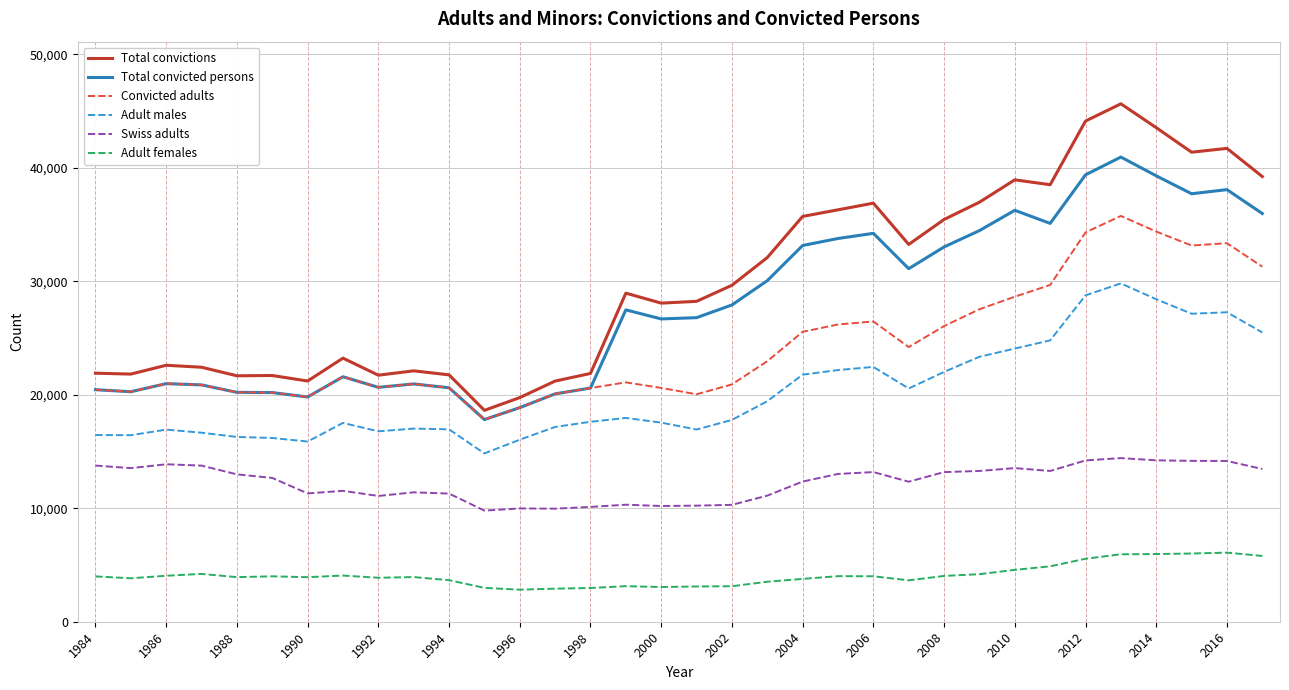

What are all the series names shown in the legend?

Total convictions, Total convicted persons, Convicted adults, Adult males, Swiss adults, Adult females